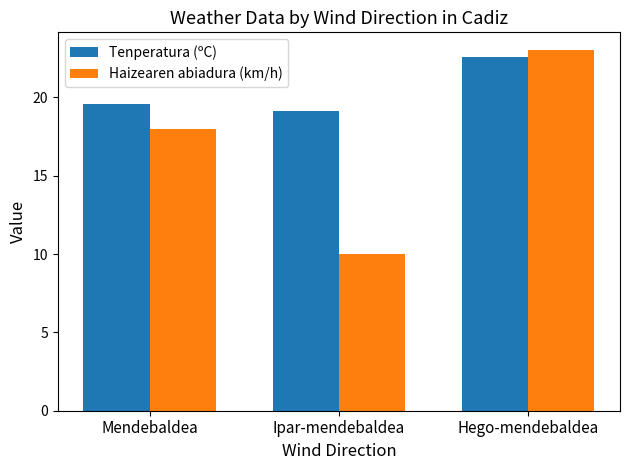

True or false: Tenperatura (ºC) has a value of 19.1 at Ipar-mendebaldea.

True